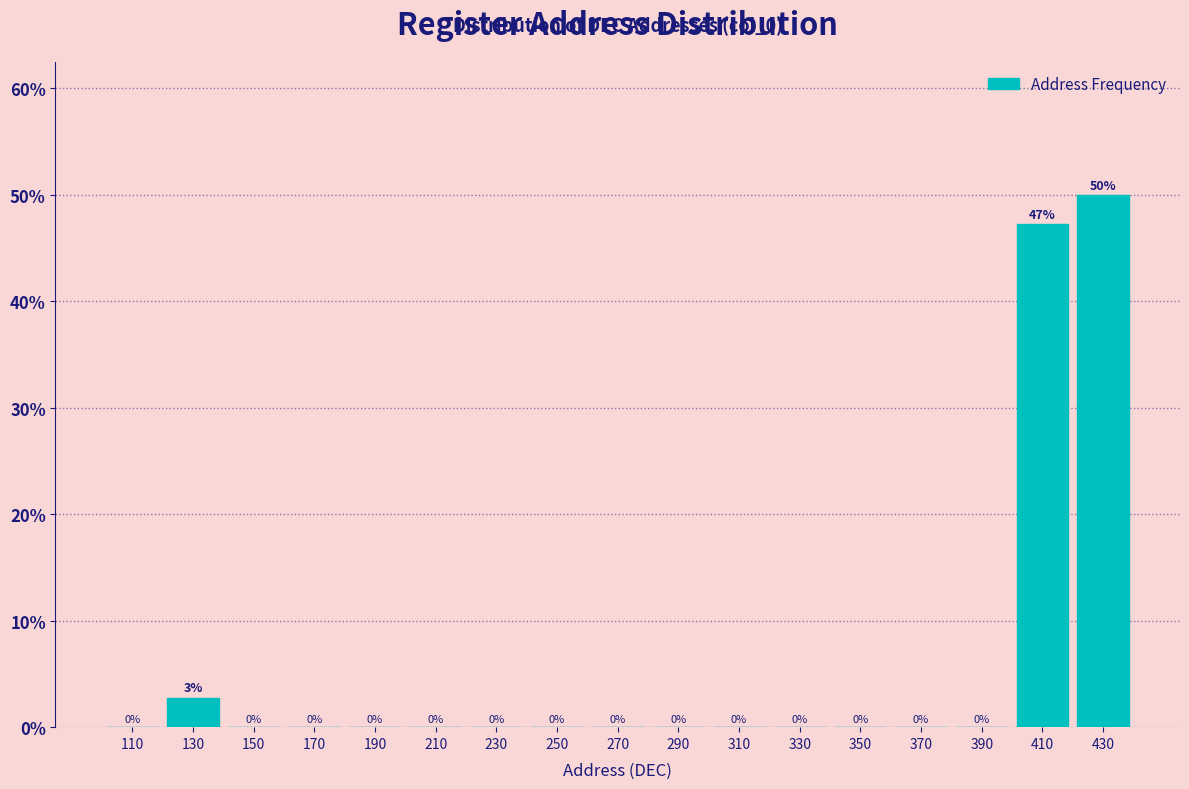

Over which range of the x-axis is the bar tallest?

420 to 440